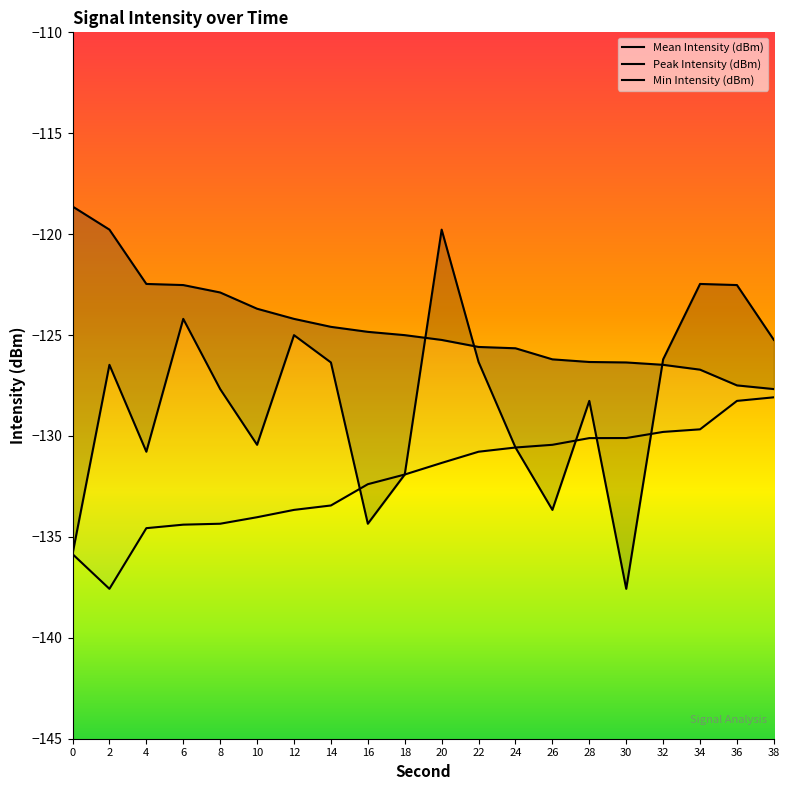

After their last crossing, which series has the higher values: Peak Intensity (dBm) or Mean Intensity (dBm)?

Mean Intensity (dBm)